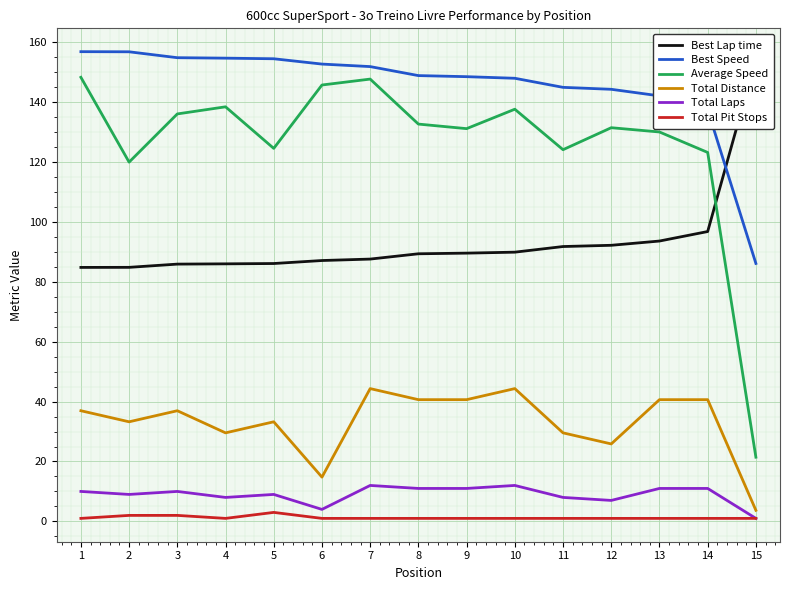

True or false: Best Speed has a value of 241.7 at 4.

False